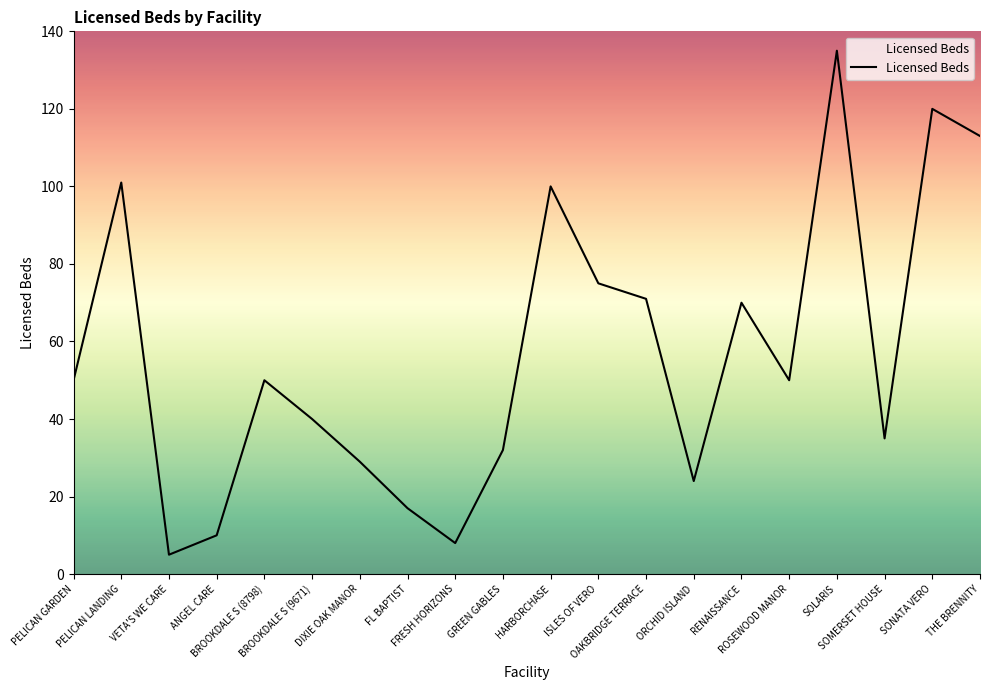

How many interior local peaks (higher than both neighbors) does the data have?

6